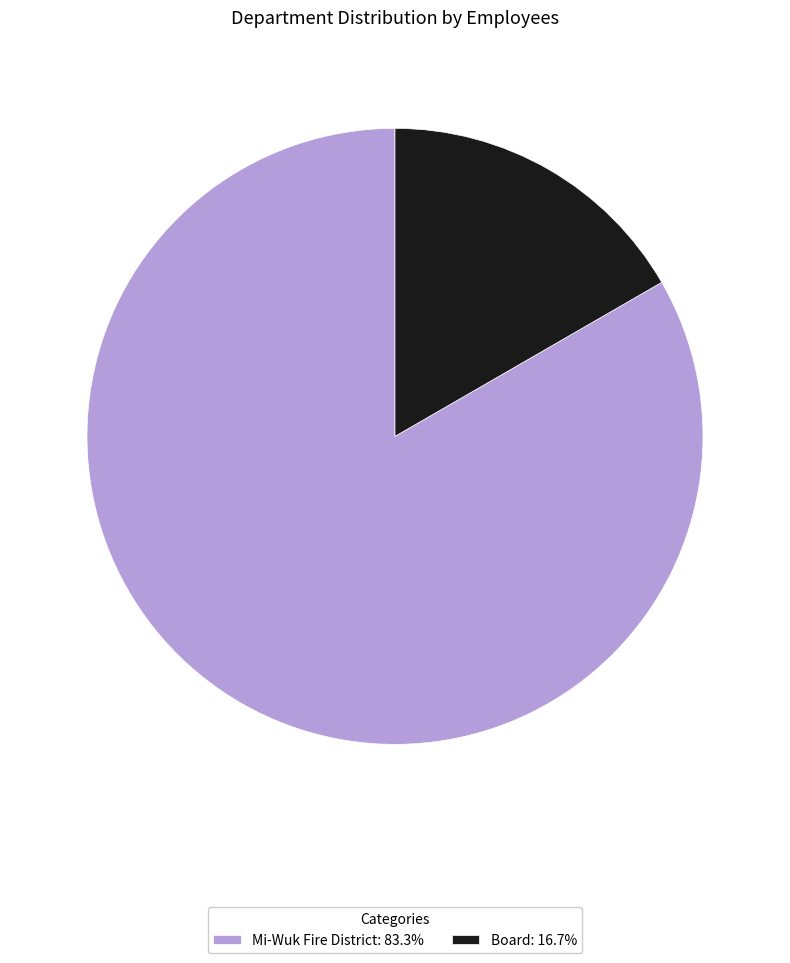

Is there any slice that represents more than half of the pie?

Yes